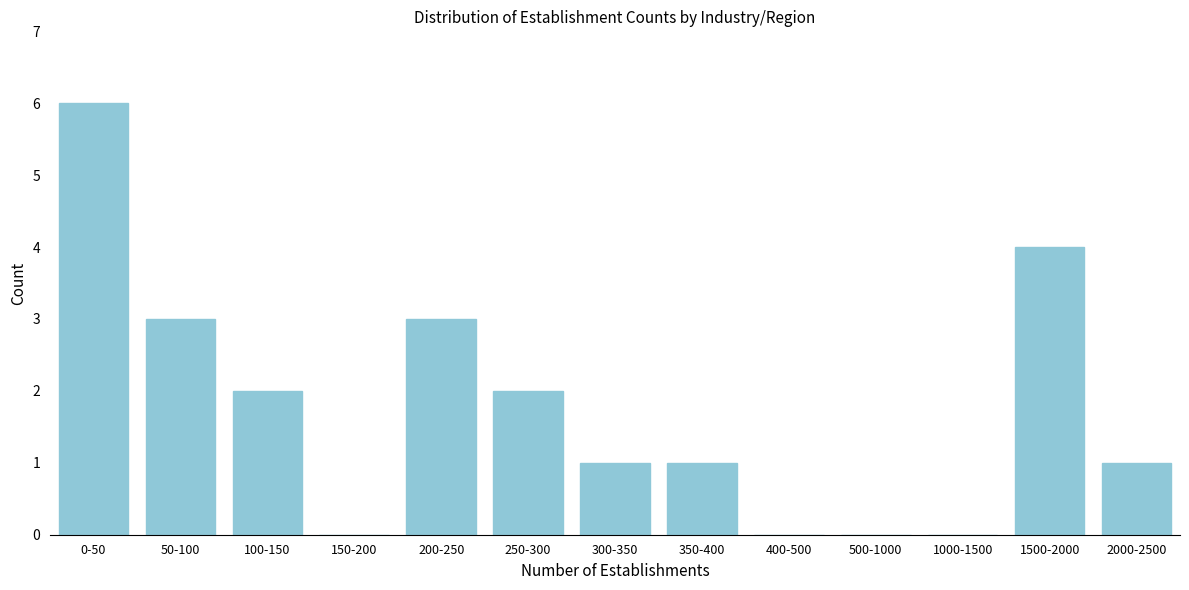

Reading right to left, transcribe all the data shown in this chart.

2000-2500=1	1500-2000=4	1000-1500=0	500-1000=0	400-500=0	350-400=1	300-350=1	250-300=2	200-250=3	150-200=0	100-150=2	50-100=3	0-50=6